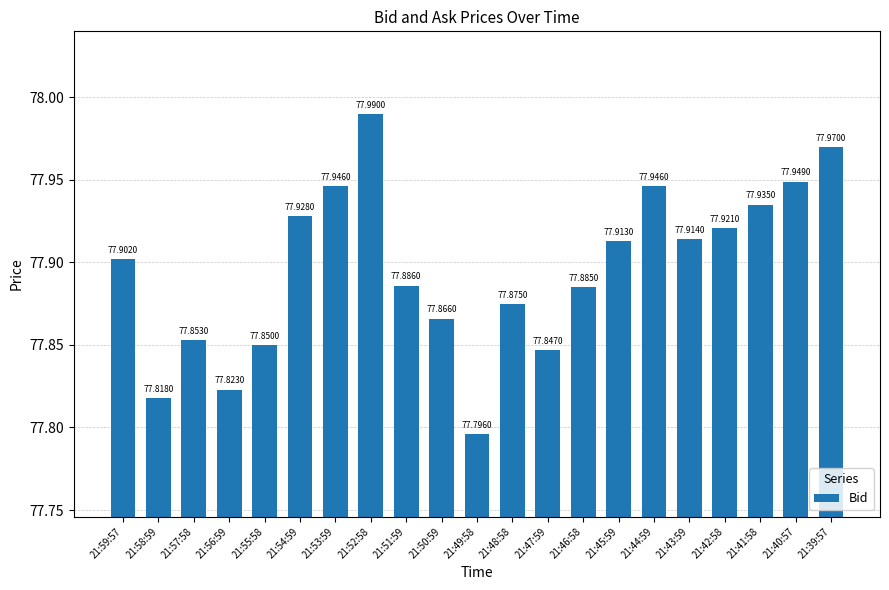

What is the sum of all values?

1635.8